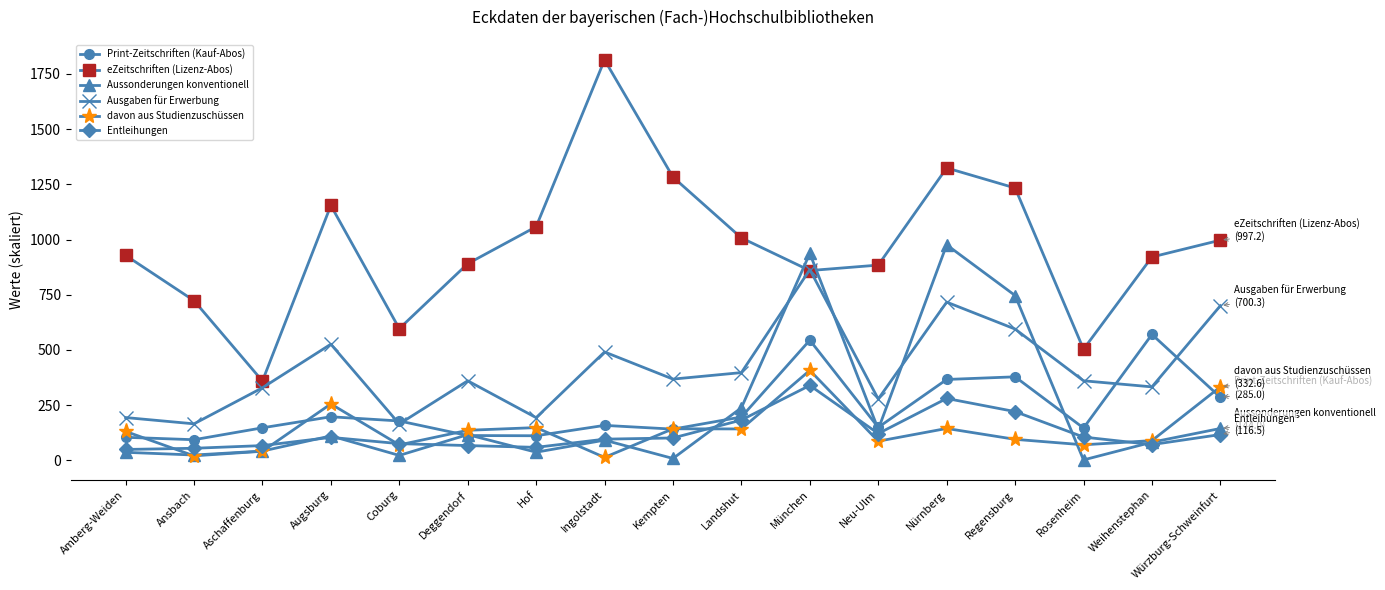

What is the sum of all Print-Zeitschriften (Kauf-Abos) values?

3875.0